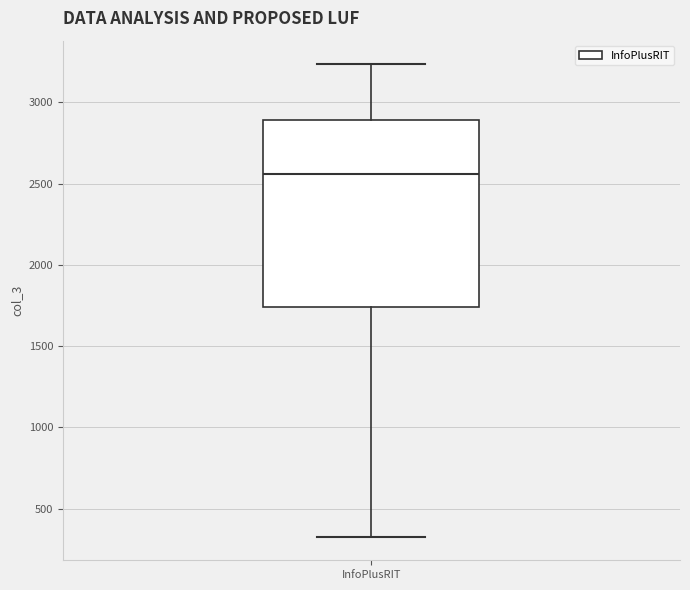

Where does the lower whisker of the box for InfoPlusRIT end on the y-axis? The values are not printed on the chart, so give them approximately, as read against the axis.

350